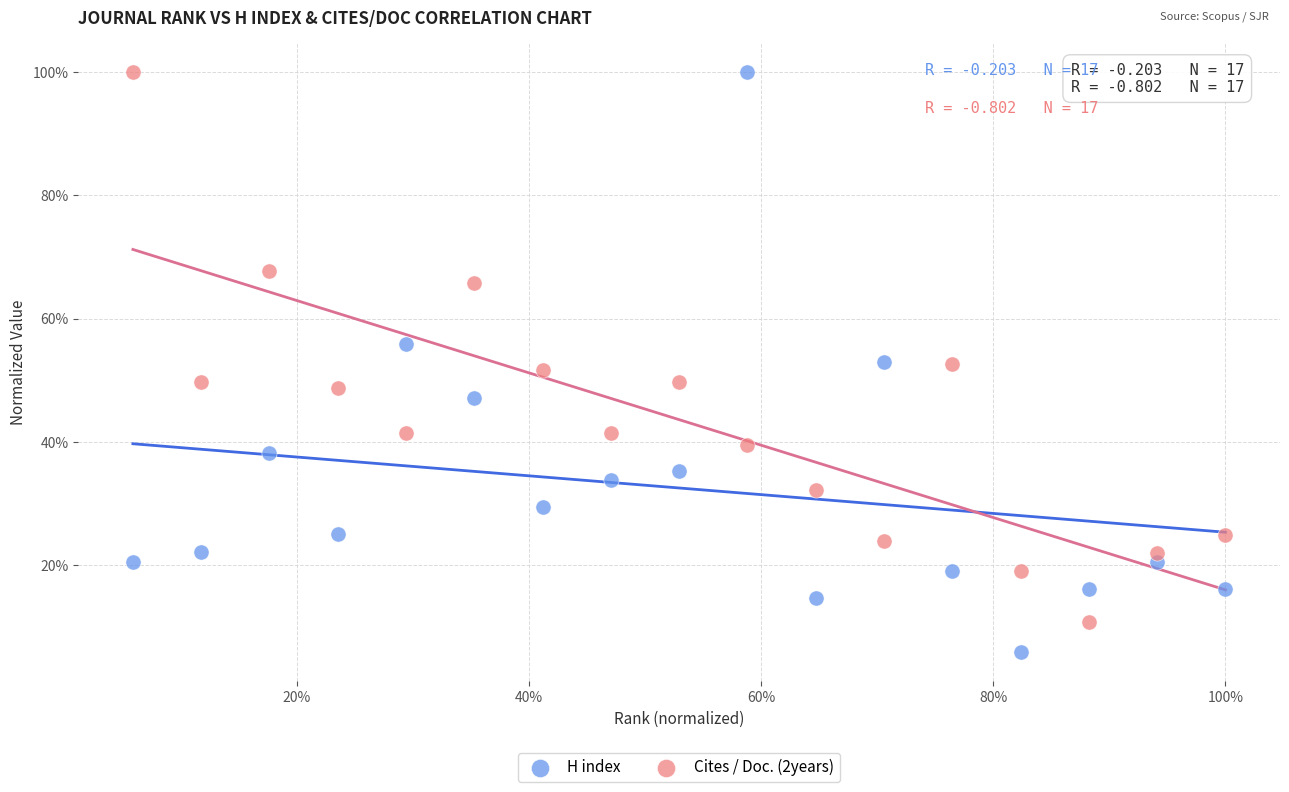

What are all the series names shown in the legend?

H index, Cites / Doc. (2years)